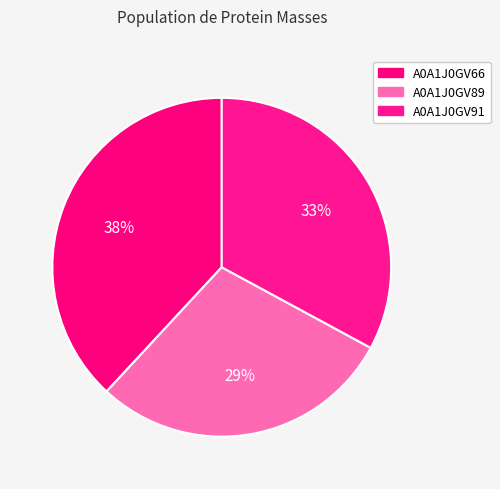

What percentage is the A0A1J0GV89 slice, to the nearest percent?

29%